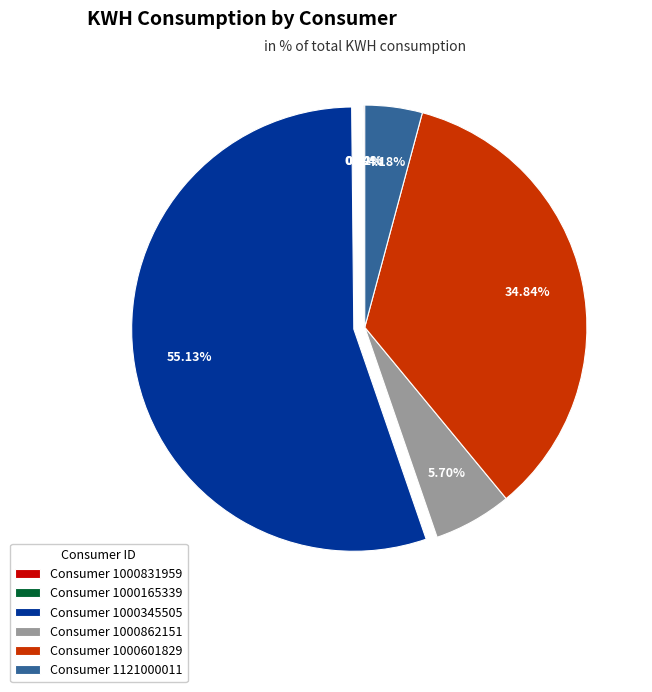

Combined, do Consumer 1000862151 and Consumer 1000601829 account for over 50%?

No